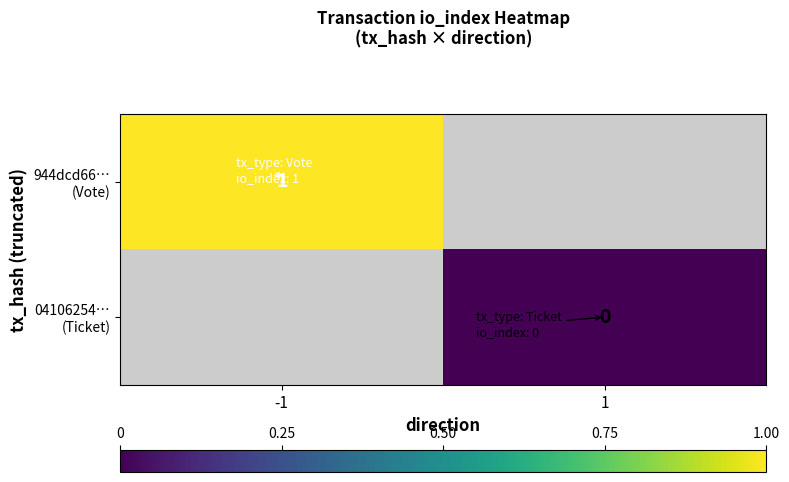

The 944dcd66… (Vote) series shows 0.3 at -1. True or false?

False